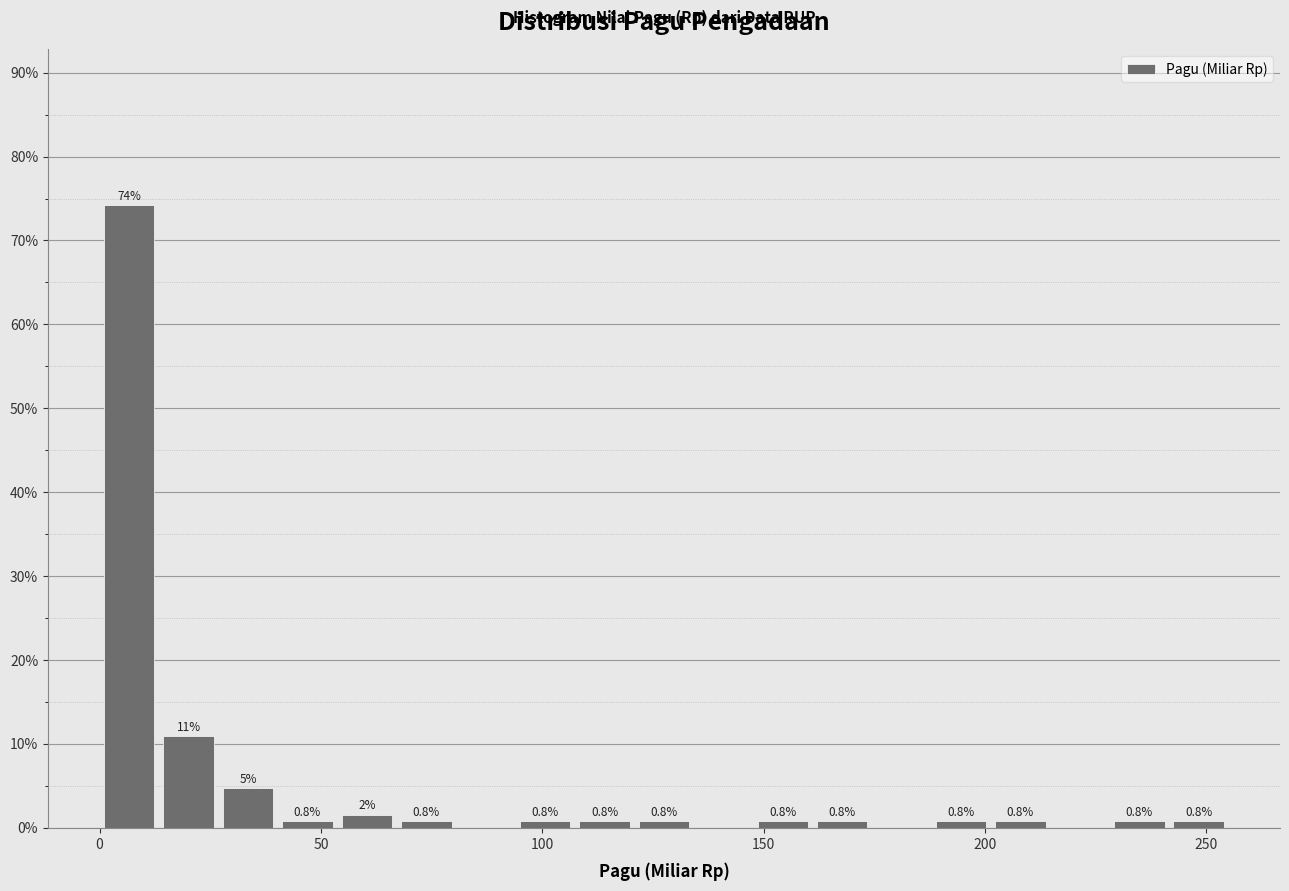

Around what value on the x-axis is the tallest bar? Give the approximate position of its centre, as read against the axis.

5